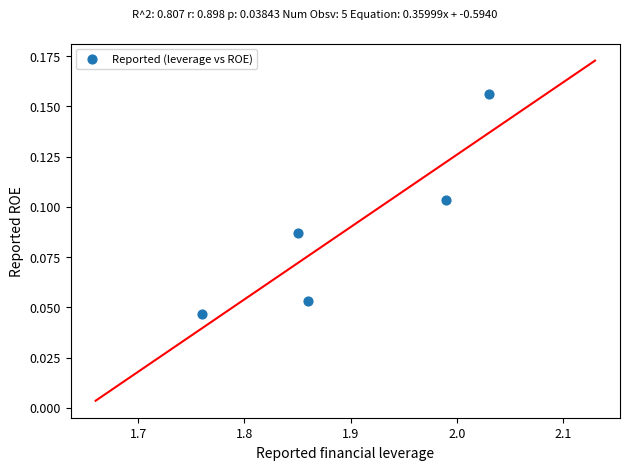

What is the average X value?

1.9